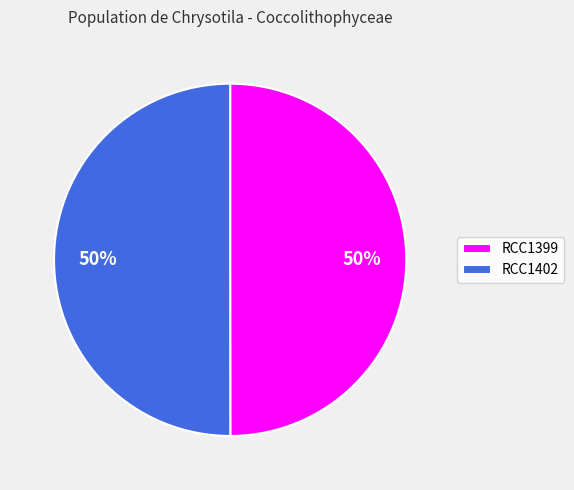

Approximately how many times larger is the value at RCC1399 compared to RCC1402?

1.0